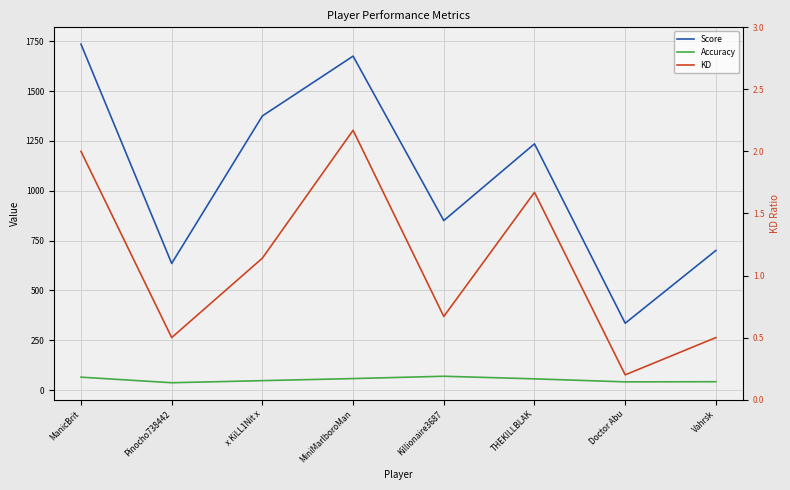

What is the spread (max minus min) of values at x KiLL1Nit x?

1373.9